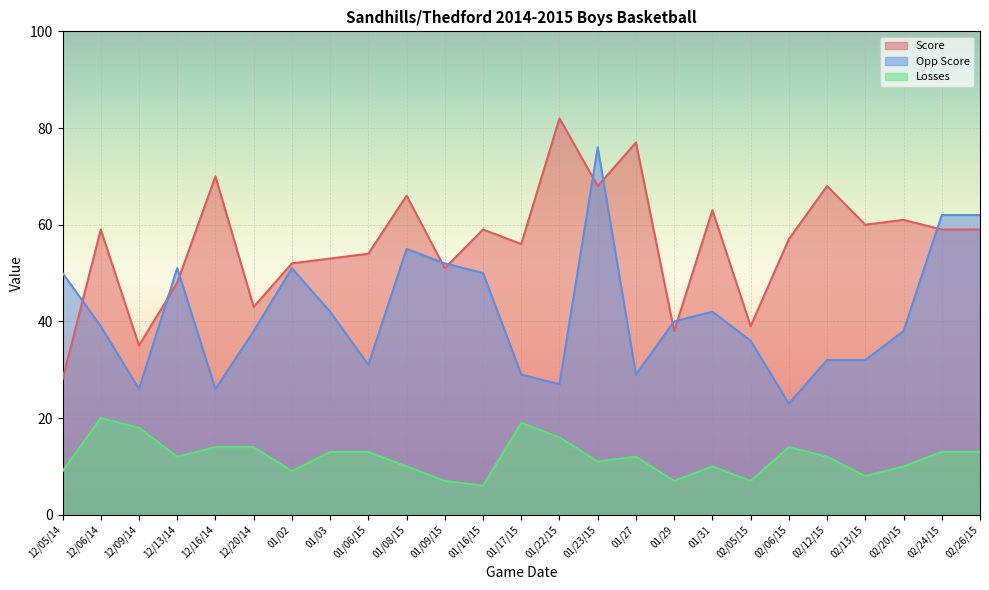

Where does the Opp Score series first go above 39?

12/05/14